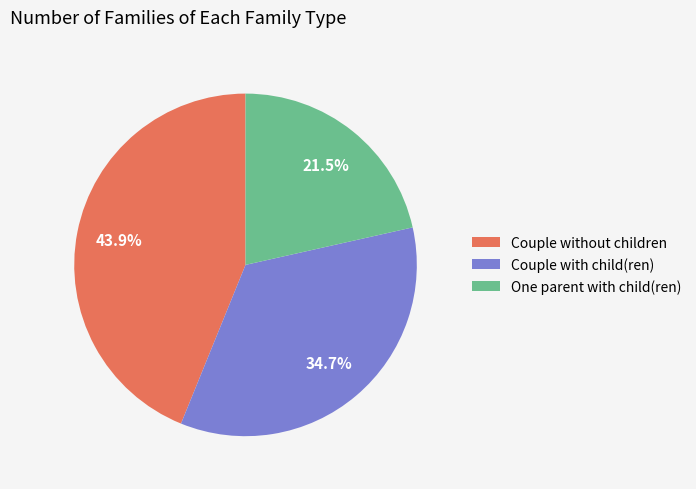

Which category has the smallest portion of the pie?

One parent with child(ren)